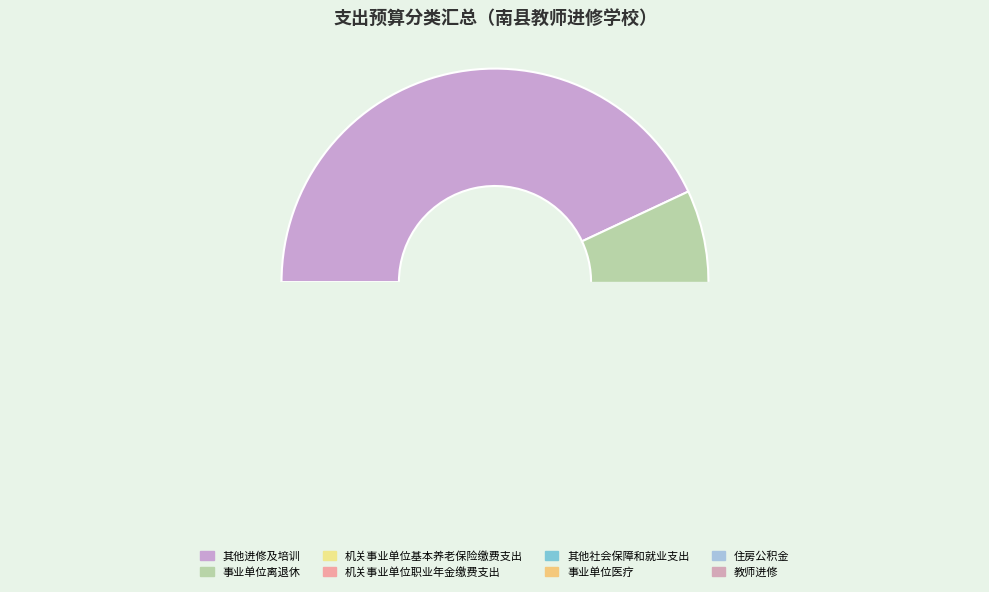

Count the number of slices in the pie.

8